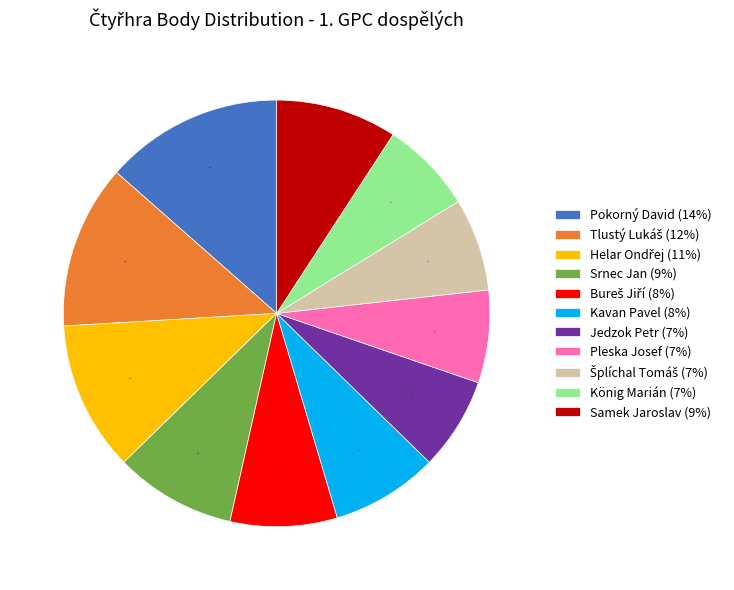

Is the sum of Kavan Pavel (8%) and Pokorný David (14%) greater than half?

No